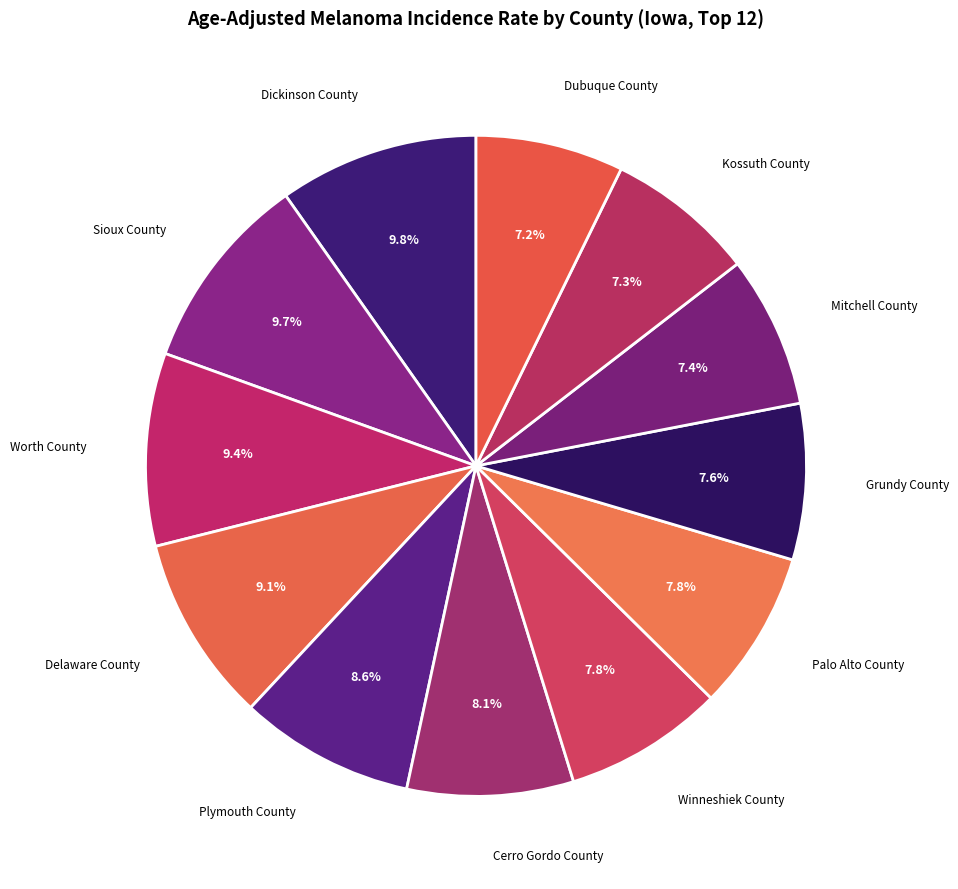

Which has a higher value, Plymouth County or Grundy County?

Plymouth County